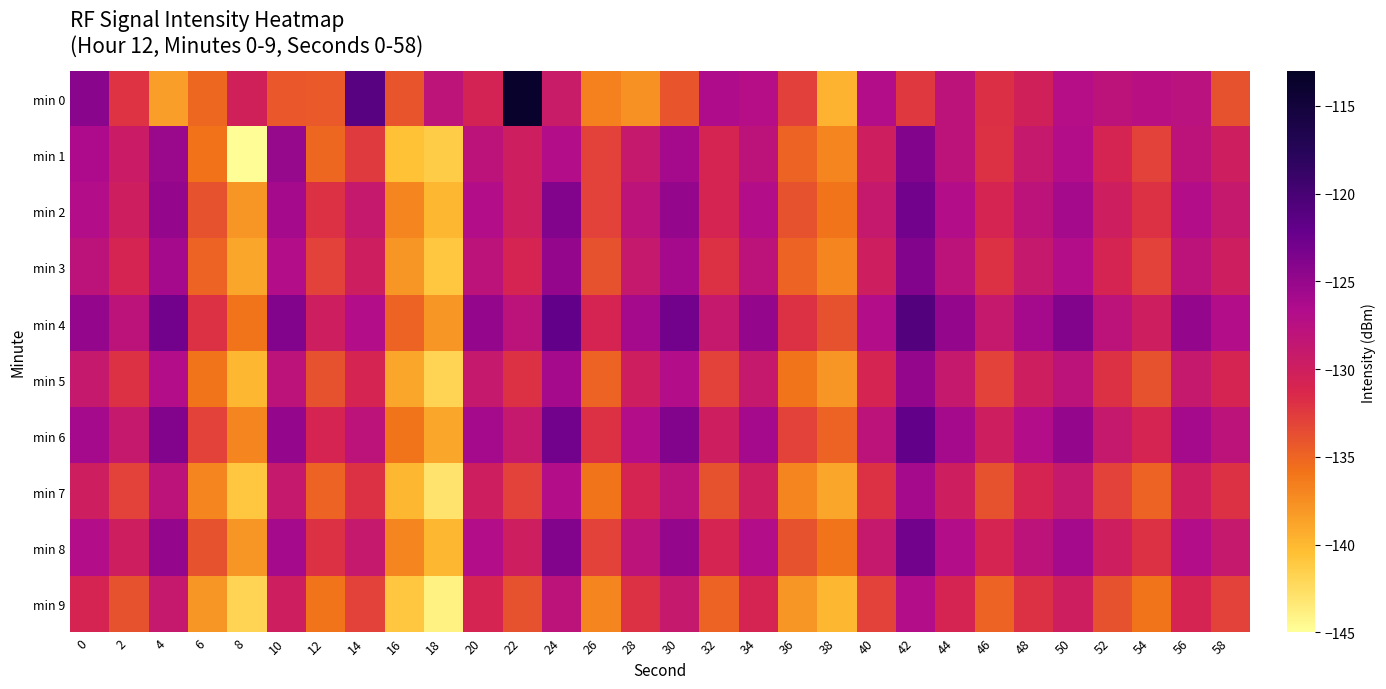

Rank the series at 26 from highest to lowest value.

min 4, min 6, min 1, min 2, min 8, min 3, min 5, min 7, min 0, min 9